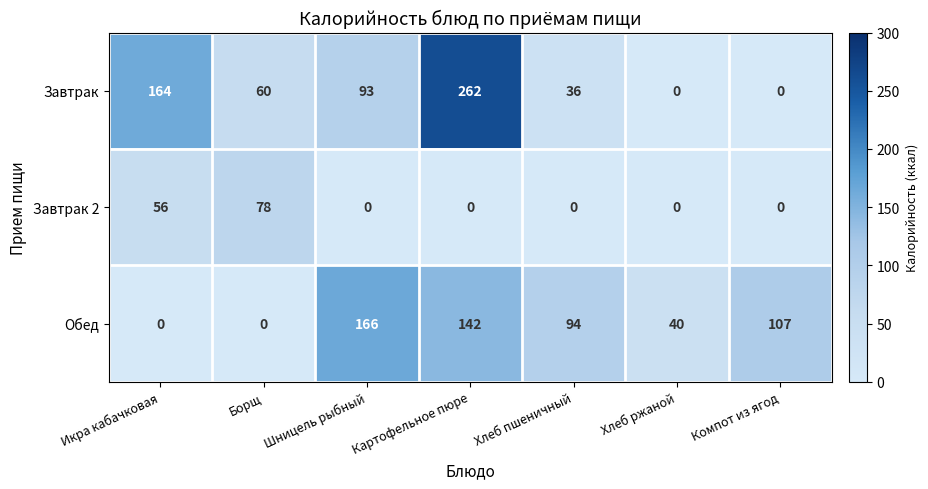

Is it true that Завтрак 2 equals 78 at Борщ?

True